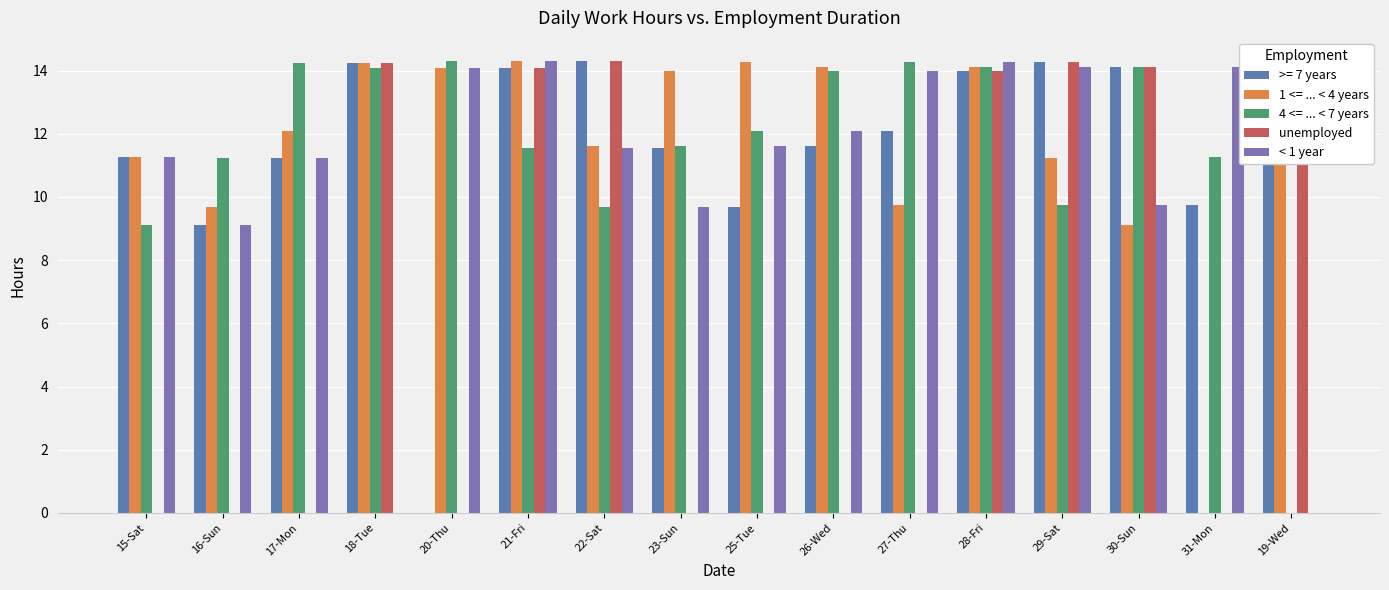

How many groups of bars are there?

16